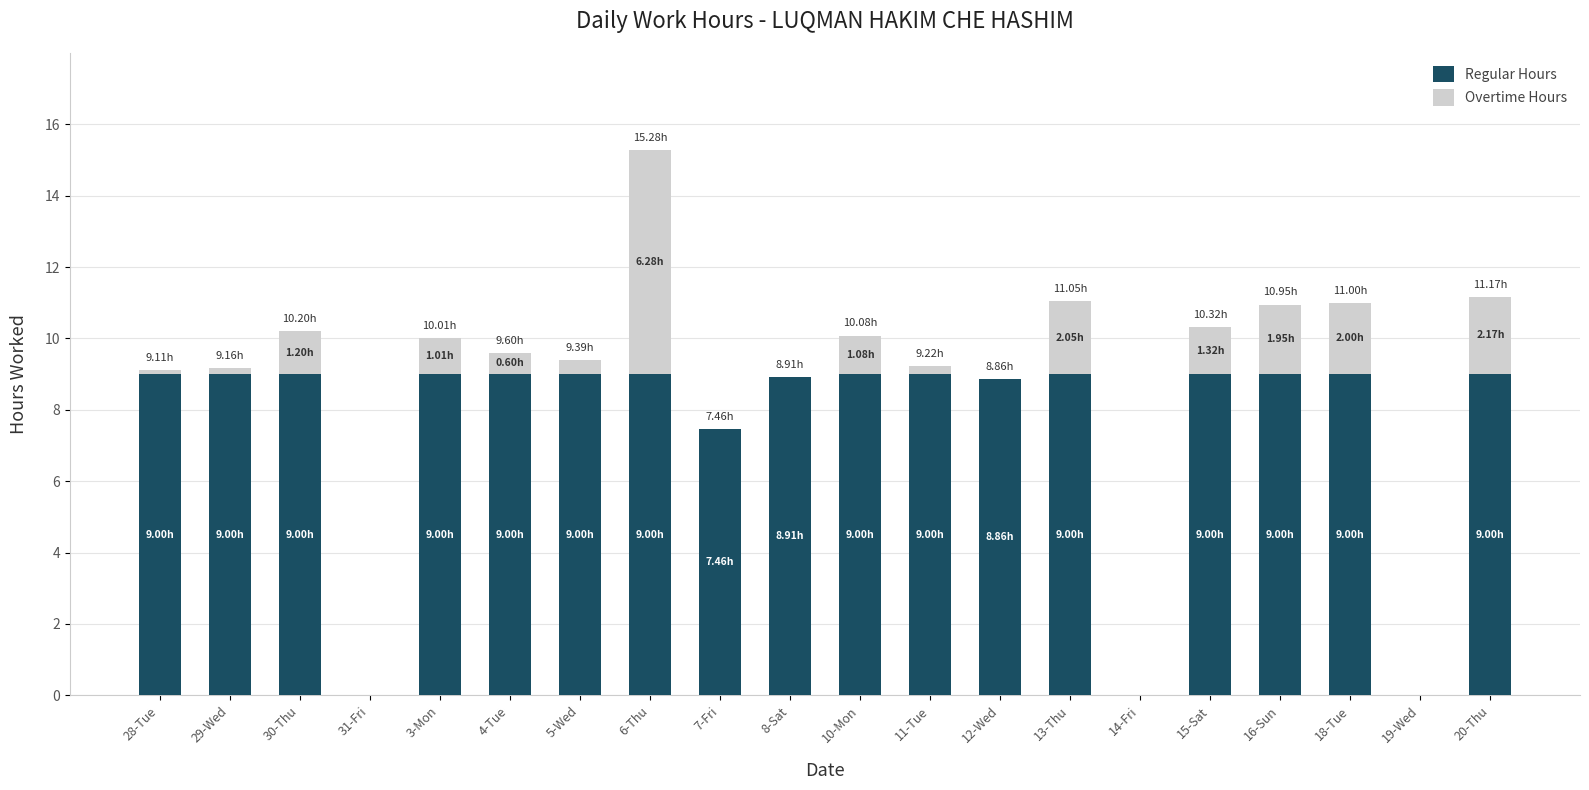

What is the sum of all Regular Hours values?

151.2